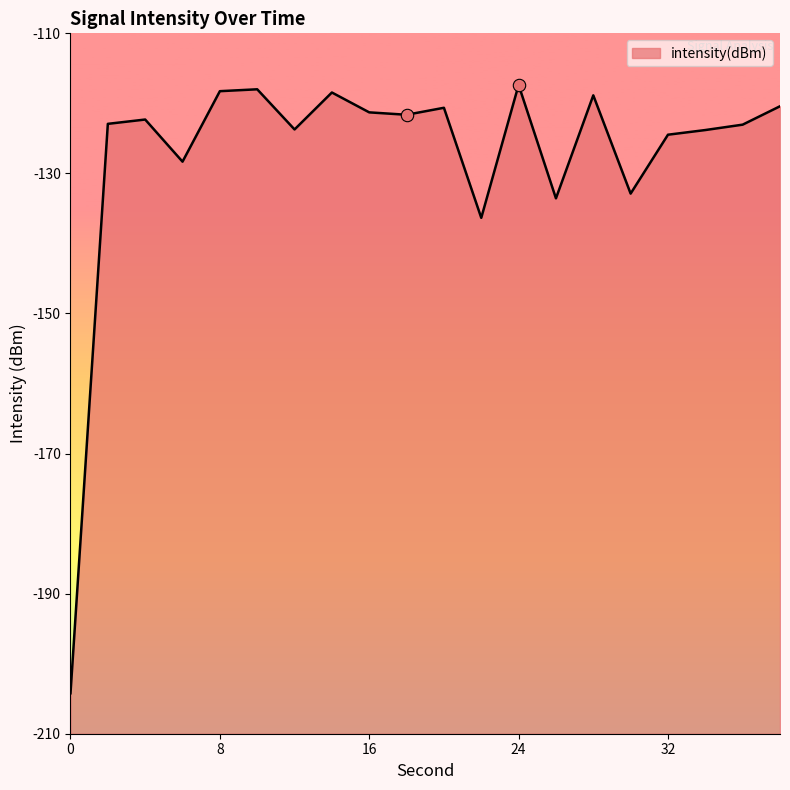

Which has a higher value, 28 or 2?

28